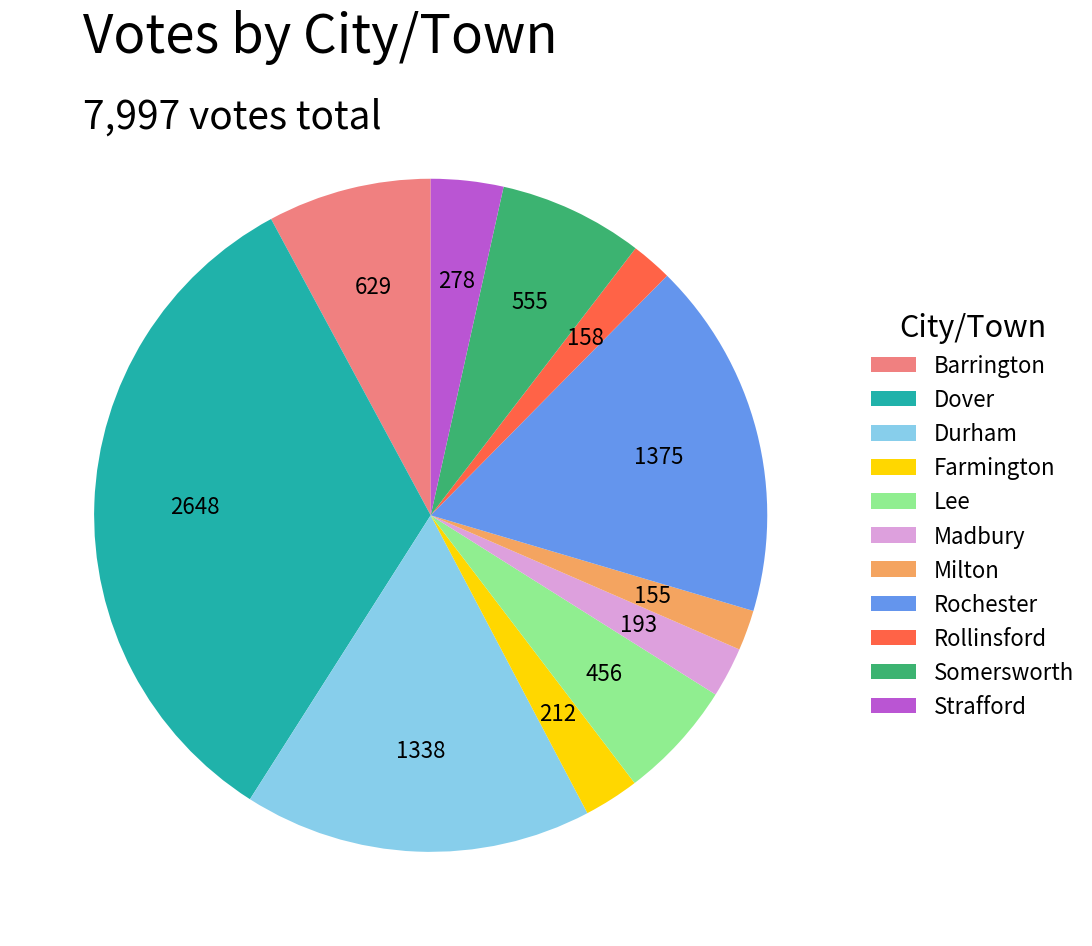

Does Barrington represent more than half of the total?

No